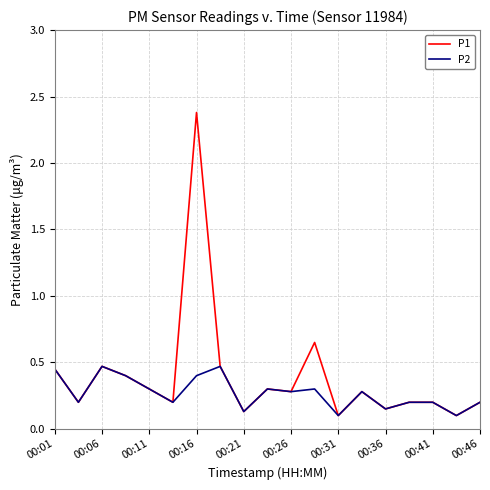

Which series has the widest spread of values?

P1